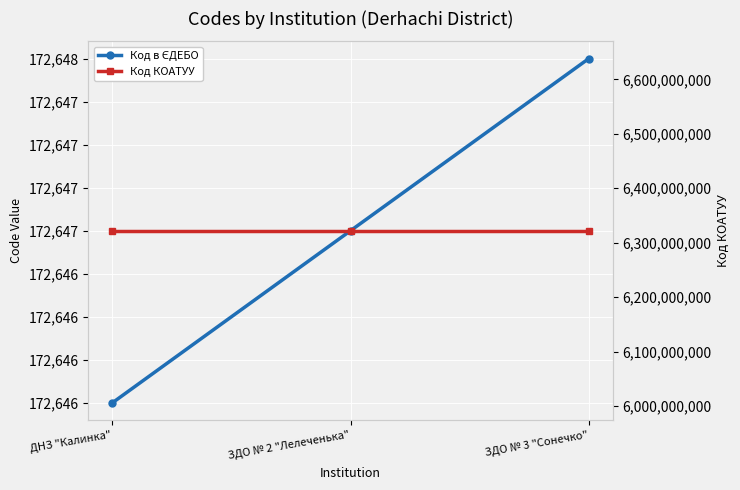

Which series has the largest total across all categories?

Код КОАТУУ